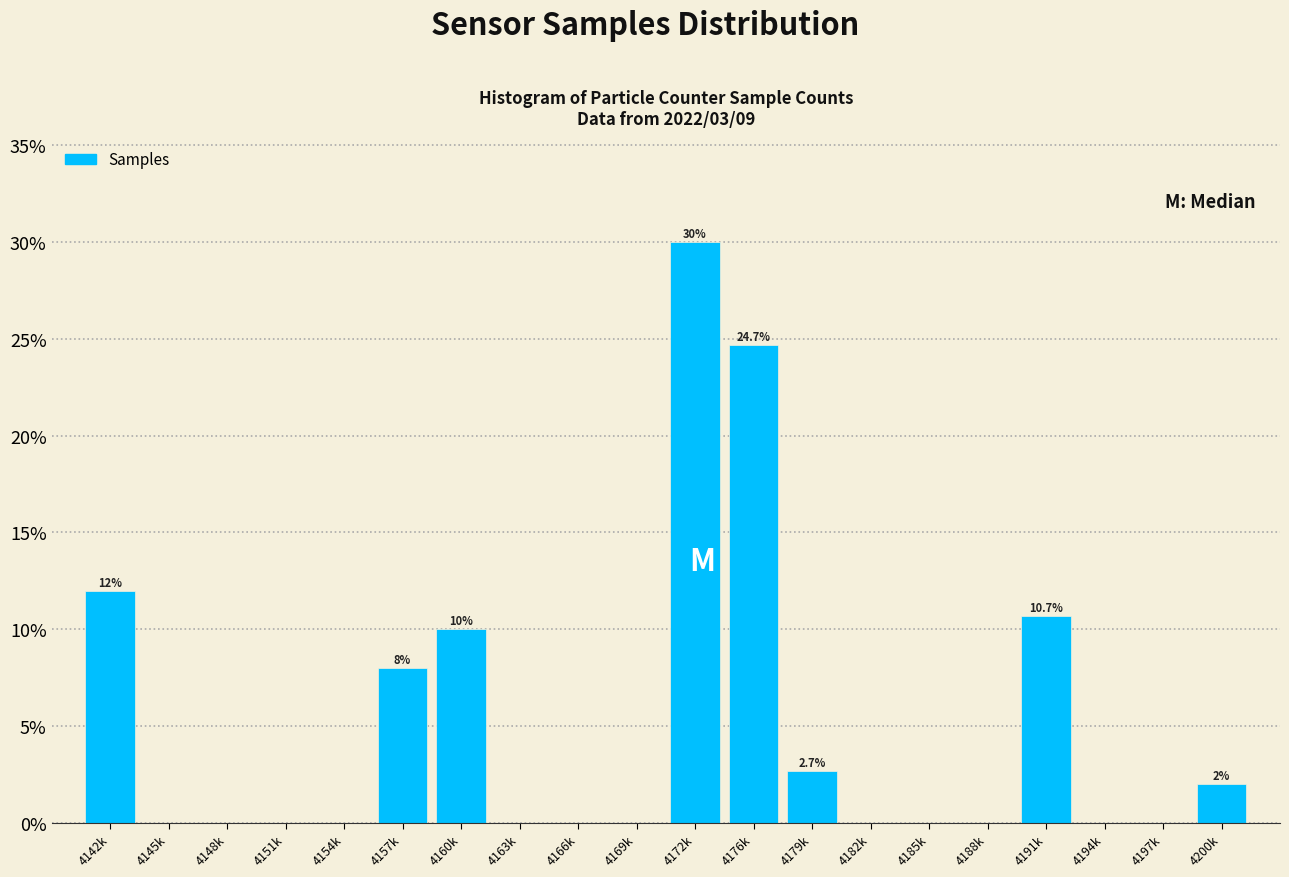

Reading left to right, extract all data points from this chart.

4142k=12.0	4145k=0.0	4148k=0.0	4151k=0.0	4154k=0.0	4157k=8.0	4160k=10.0	4163k=0.0	4166k=0.0	4169k=0.0	4172k=30.0	4176k=24.7	4179k=2.7	4182k=0.0	4185k=0.0	4188k=0.0	4191k=10.7	4194k=0.0	4197k=0.0	4200k=2.0